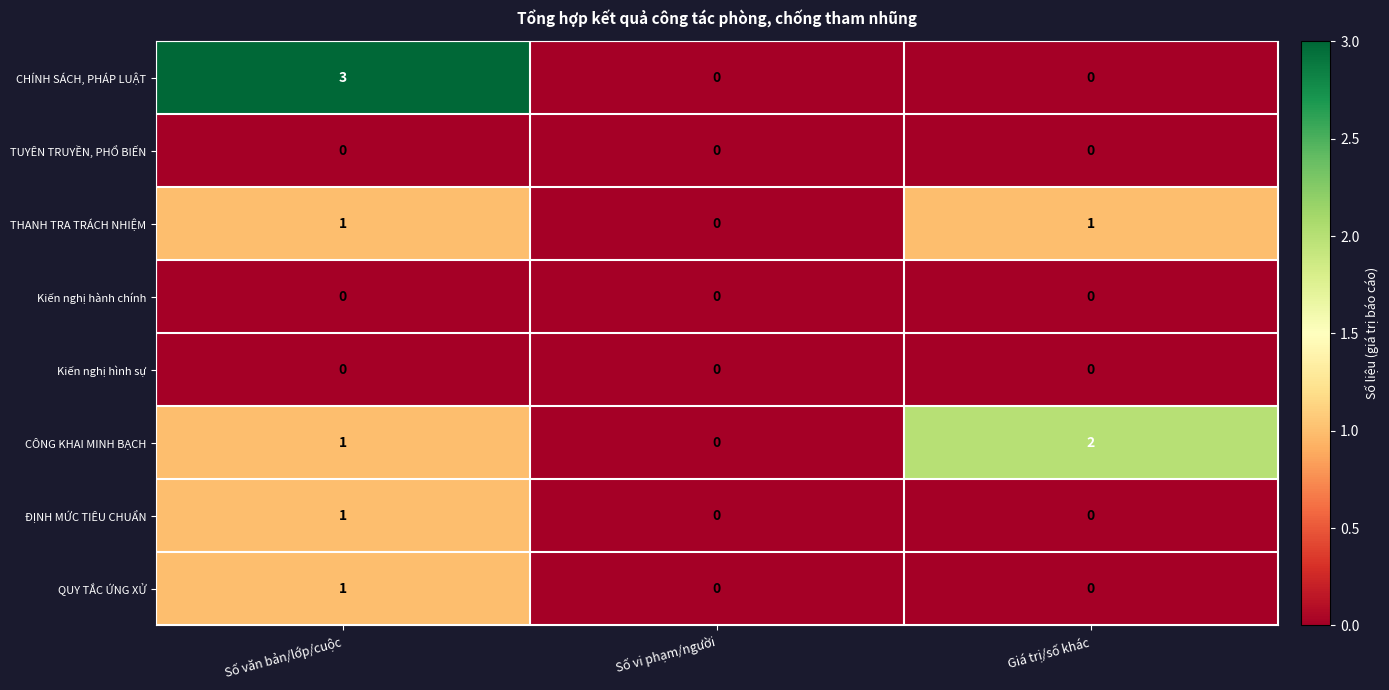

What is the maximum value shown in the chart?

3